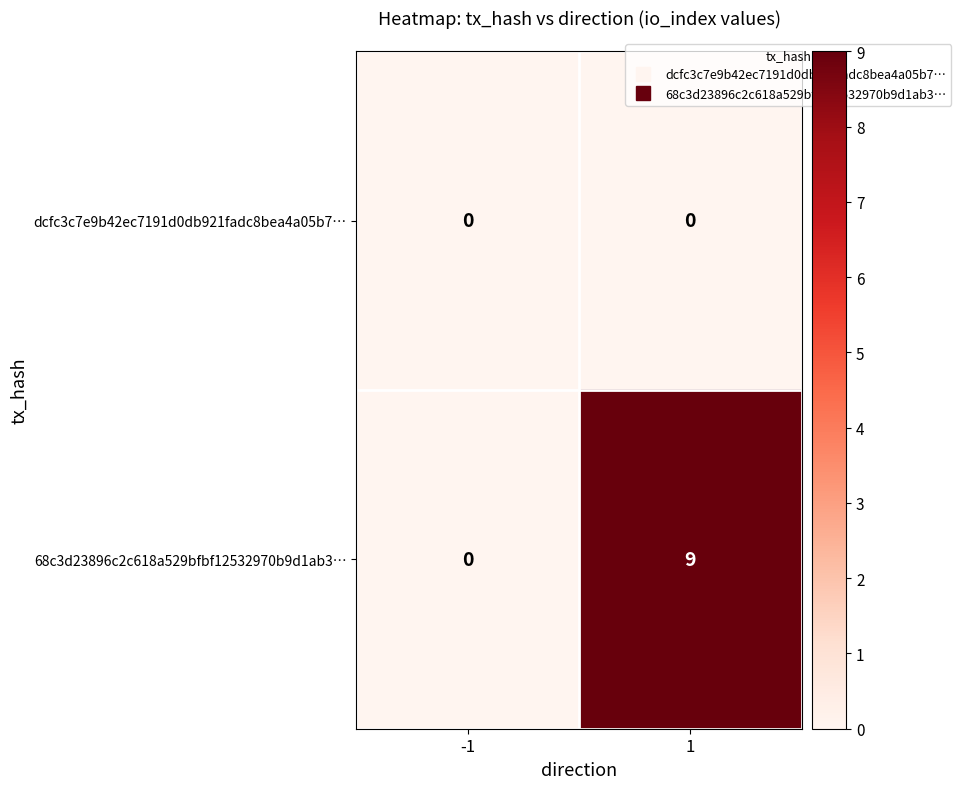

Which series has the largest total across all categories?

68c3d23896c2c618a529bfbf12532970b9d1ab3…